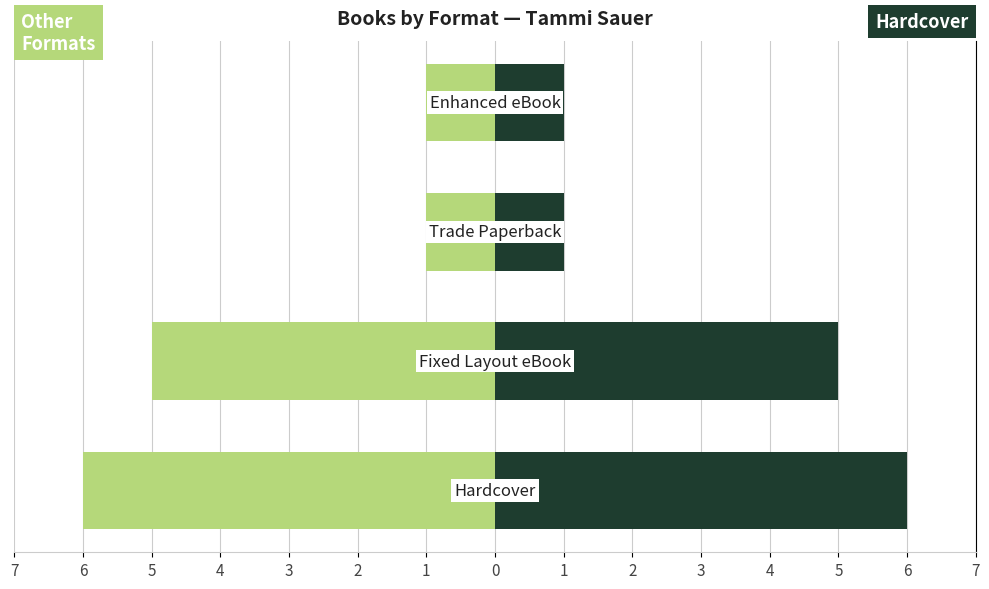

What is the value of the Hardcover / All Formats bar at the 3rd from the left?

1